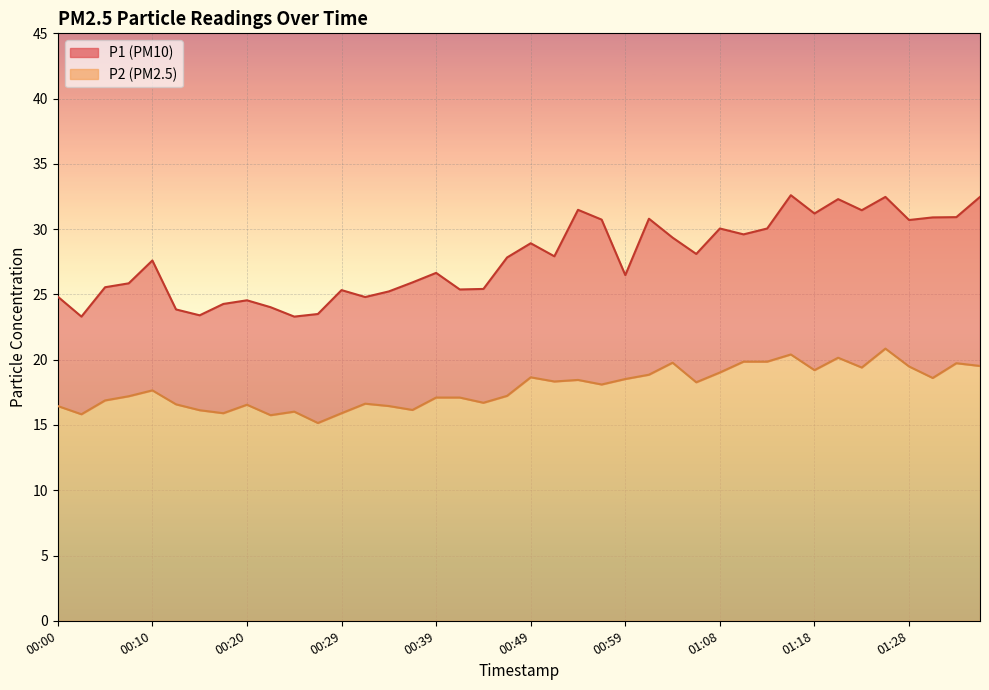

How many series are shown in this chart?

2